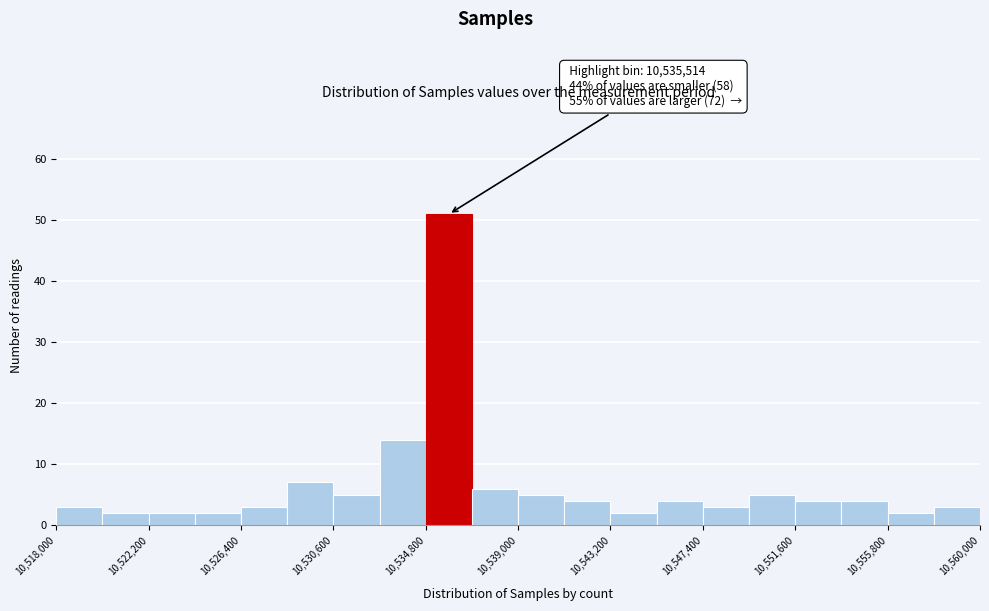

Which range on the x-axis has the tallest bar?

10534800 to 10536900